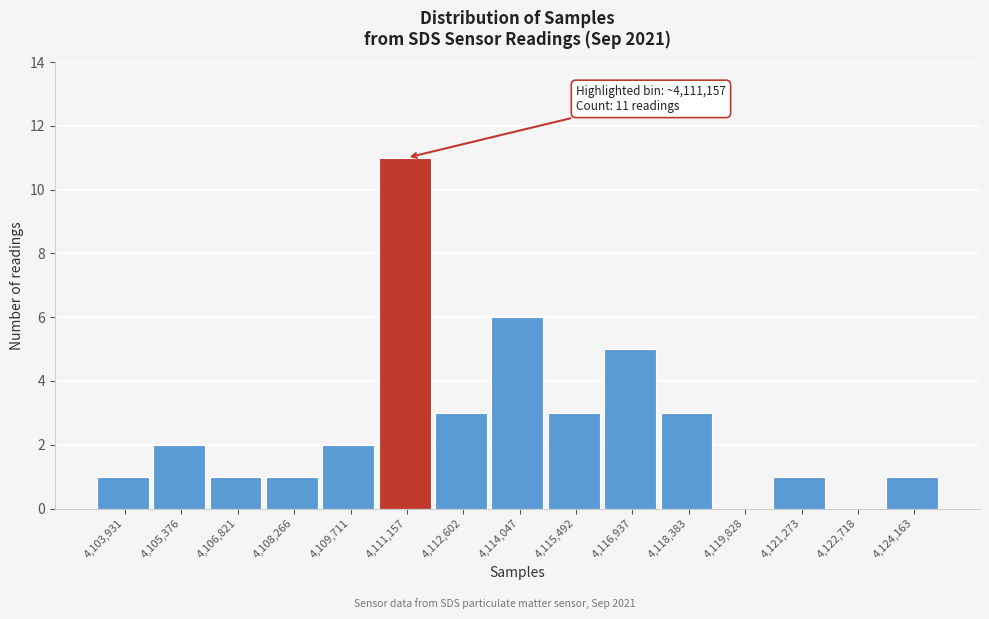

Reading right to left, extract all data points from this chart.

4,124,163=1	4,122,718=0	4,121,273=1	4,119,828=0	4,118,383=3	4,116,937=5	4,115,492=3	4,114,047=6	4,112,602=3	4,111,157=11	4,109,711=2	4,108,266=1	4,106,821=1	4,105,376=2	4,103,931=1